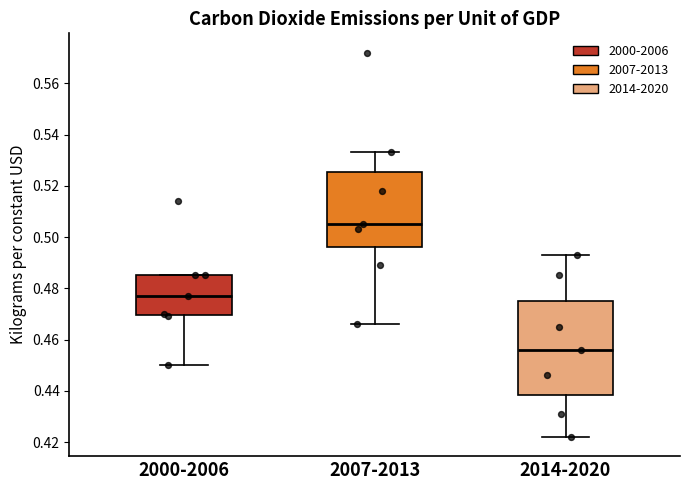

Reading left to right, transcribe this box plot: for each box, give where its median line is, the range the box spans, and where its two whiskers end, as read against the y-axis. The values are not printed on the chart, so give them approximately, as read against the axis.

2000-2006: median 0.478, box 0.470 to 0.486, whiskers 0.450 to 0.486
2007-2013: median 0.506, box 0.496 to 0.526, whiskers 0.466 to 0.534
2014-2020: median 0.456, box 0.438 to 0.476, whiskers 0.422 to 0.494